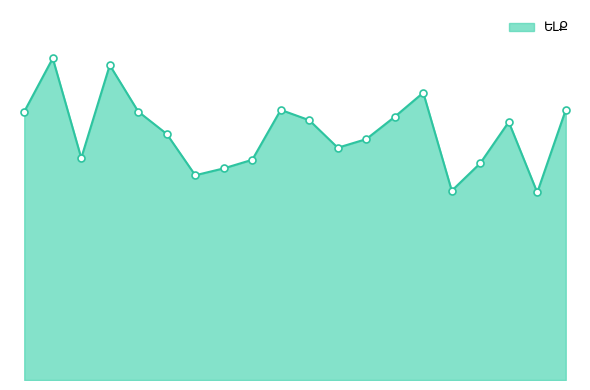

At which label is the value closest to 148?

1/18